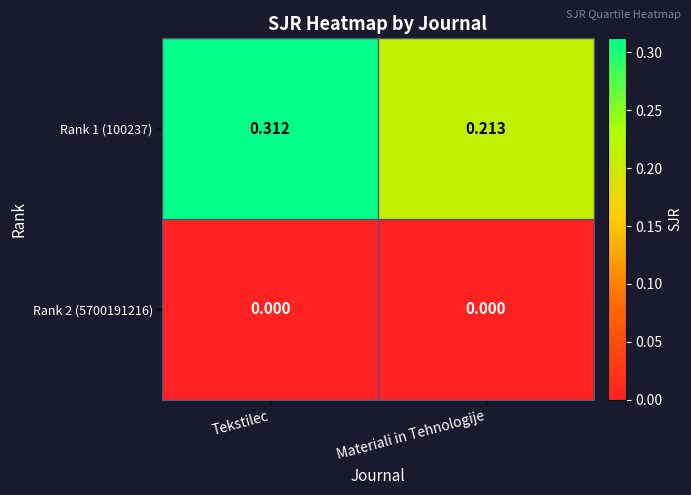

At which category is the sum across all series the highest?

Tekstilec